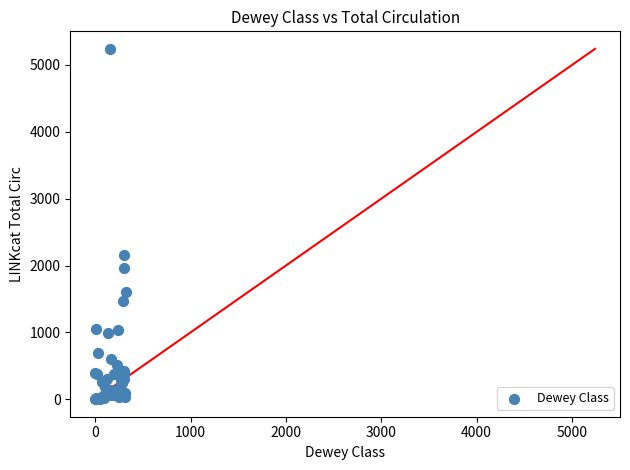

What Y value in the scatter plot is closest to 2620?

2155